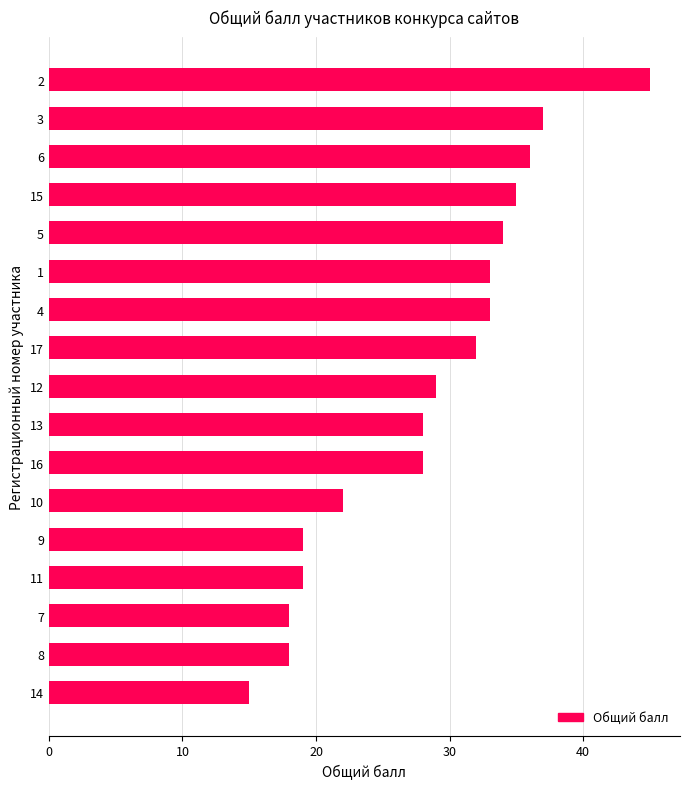

What is the average value?

28